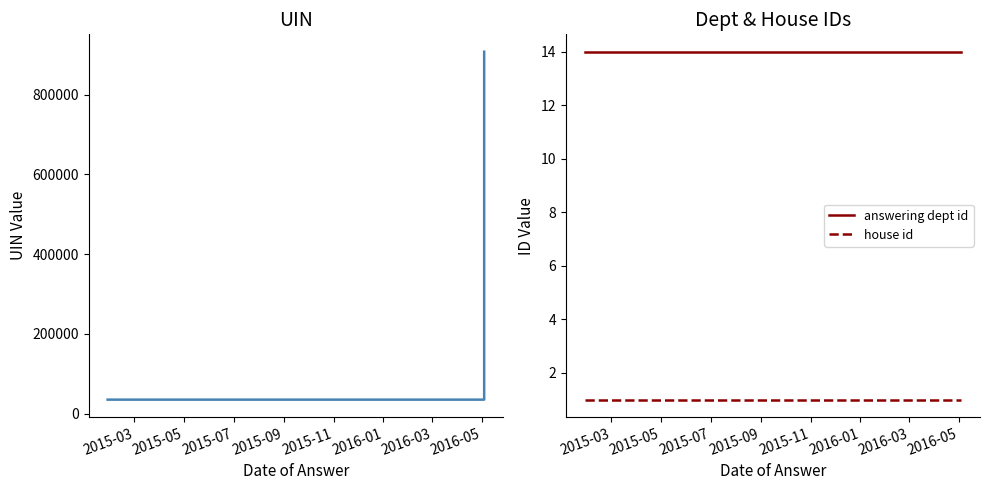

Which series changed the most between 2015-03 and 2015-07?

uin